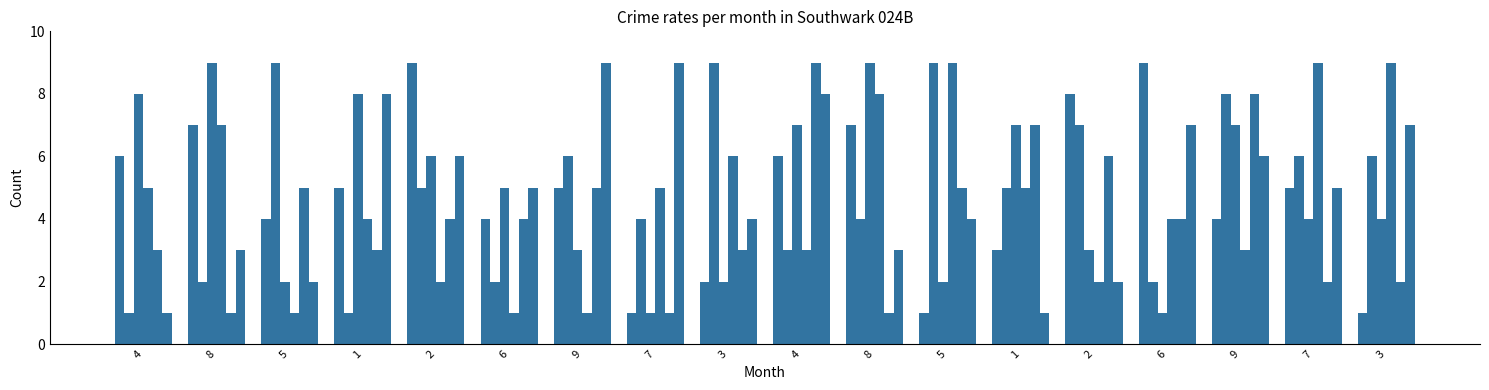

Reading left to right, extract all data points from this chart.

col_2: 4=6	8=7	5=4	1=5	2=9	6=4	9=5	7=1	3=2	4=6	8=7	5=1	1=3	2=8	6=9	9=4	7=5	3=1
col_5: 4=1	8=2	5=9	1=1	2=5	6=2	9=6	7=4	3=9	4=3	8=4	5=9	1=5	2=7	6=2	9=8	7=6	3=6
col_6: 4=8	8=9	5=2	1=8	2=6	6=5	9=3	7=1	3=2	4=7	8=9	5=2	1=7	2=3	6=1	9=7	7=4	3=4
col_8: 4=5	8=7	5=1	1=4	2=2	6=1	9=1	7=5	3=6	4=3	8=8	5=9	1=5	2=2	6=4	9=3	7=9	3=9
col_3: 4=3	8=1	5=5	1=3	2=4	6=4	9=5	7=1	3=3	4=9	8=1	5=5	1=7	2=6	6=4	9=8	7=2	3=2
col_9: 4=1	8=3	5=2	1=8	2=6	6=5	9=9	7=9	3=4	4=8	8=3	5=4	1=1	2=2	6=7	9=6	7=5	3=7